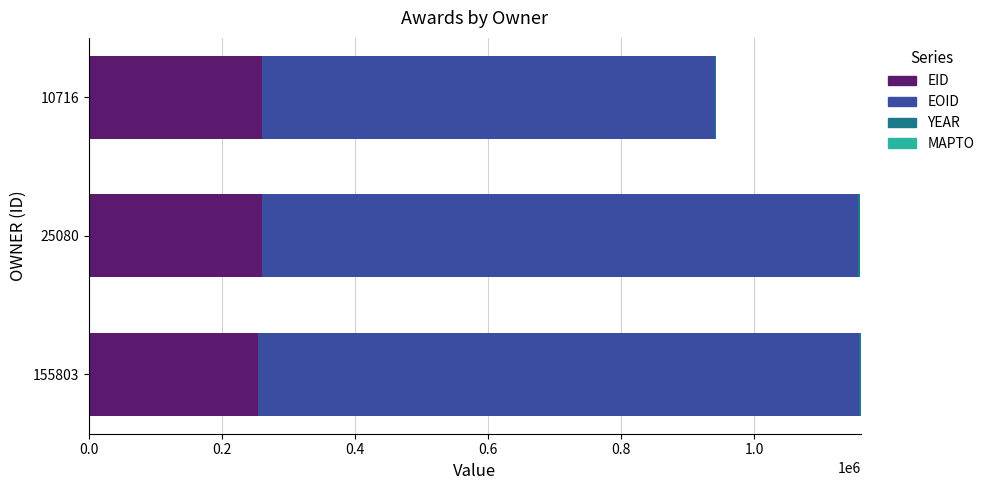

The value of EID at 25080 is 261124. True or false?

True